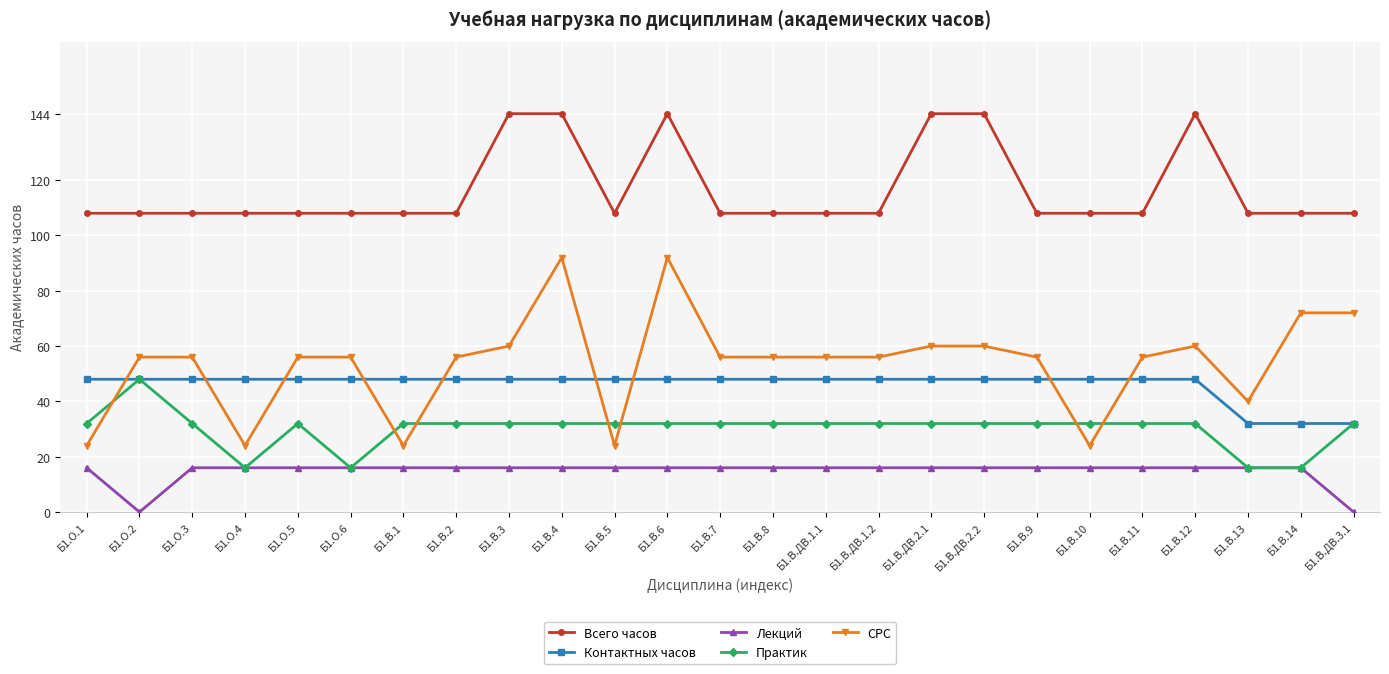

The Контактных часов series shows 68 at Б1.В.1. True or false?

False